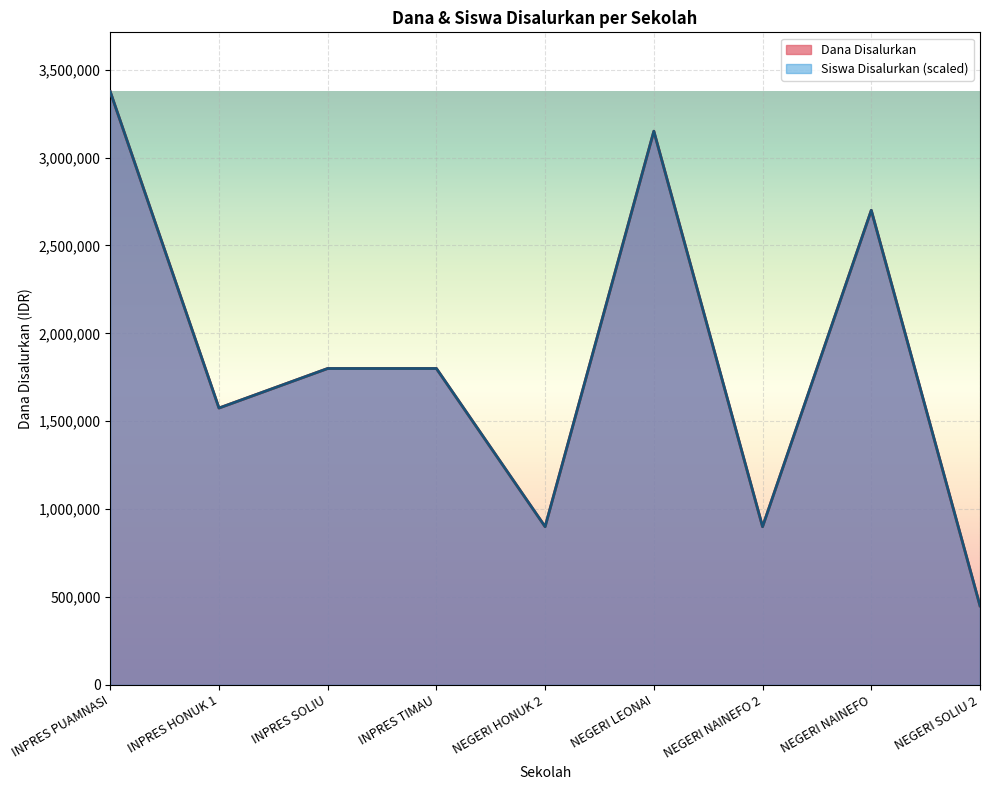

Which category has the highest value in the Dana Disalurkan series?

INPRES PUAMNASI